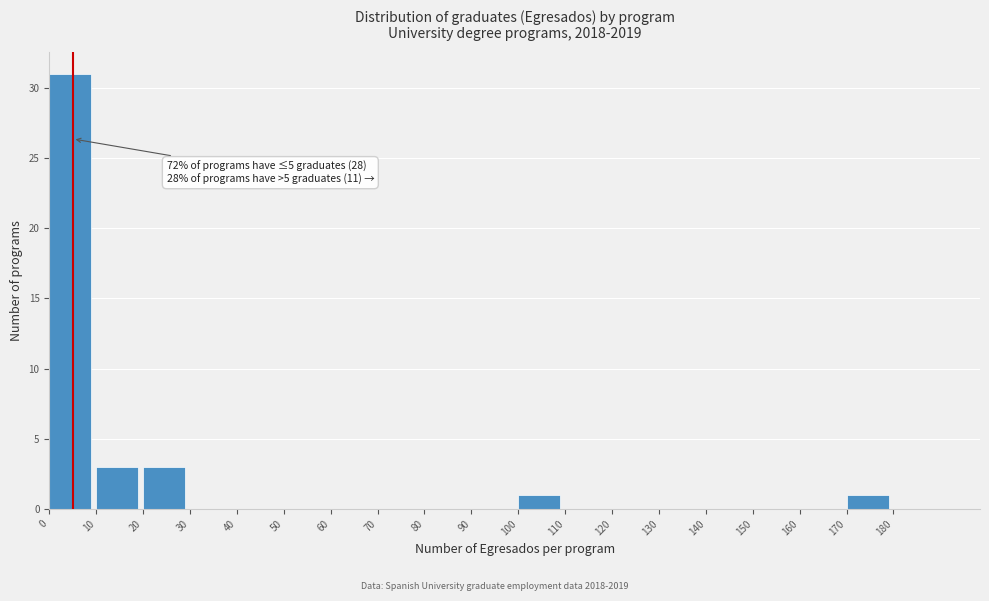

Over which range of the x-axis is the bar tallest?

0 to 10